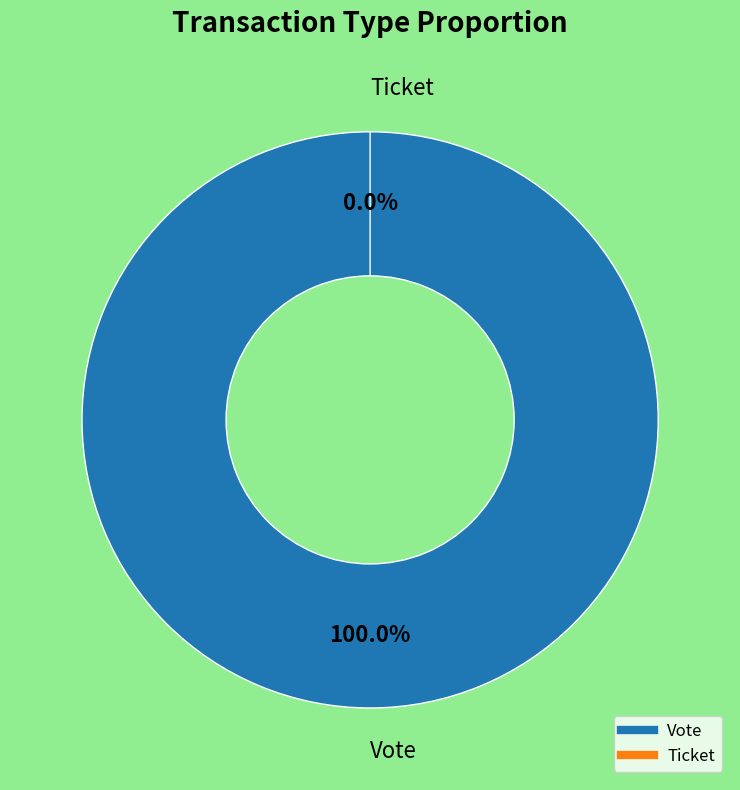

Which category accounts for the majority?

Vote